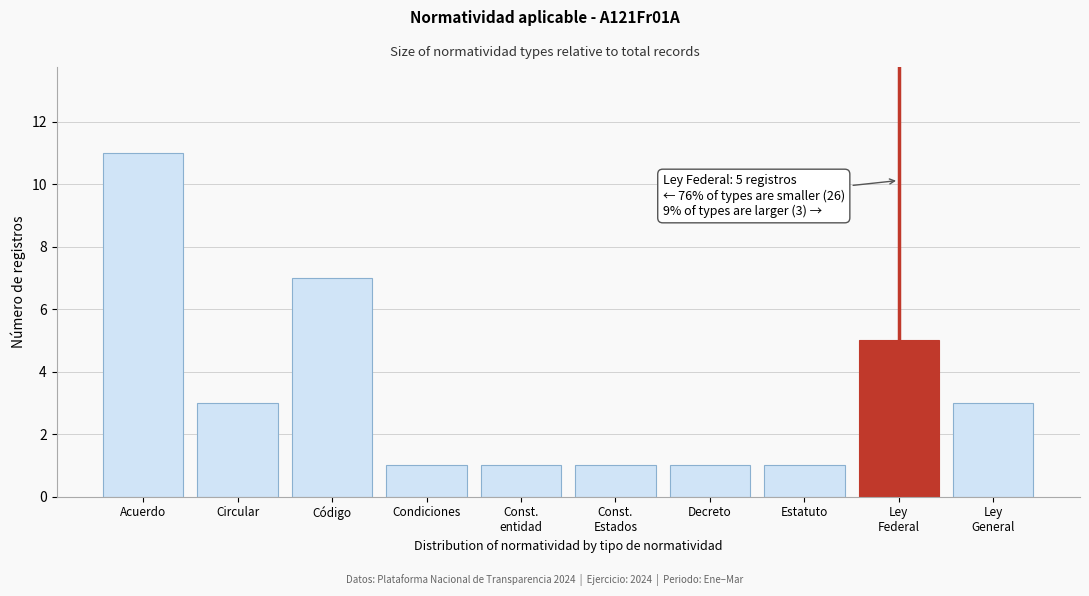

Reading left to right, extract all data points from this chart.

11	3	7	1	1	1	1	1	5	3